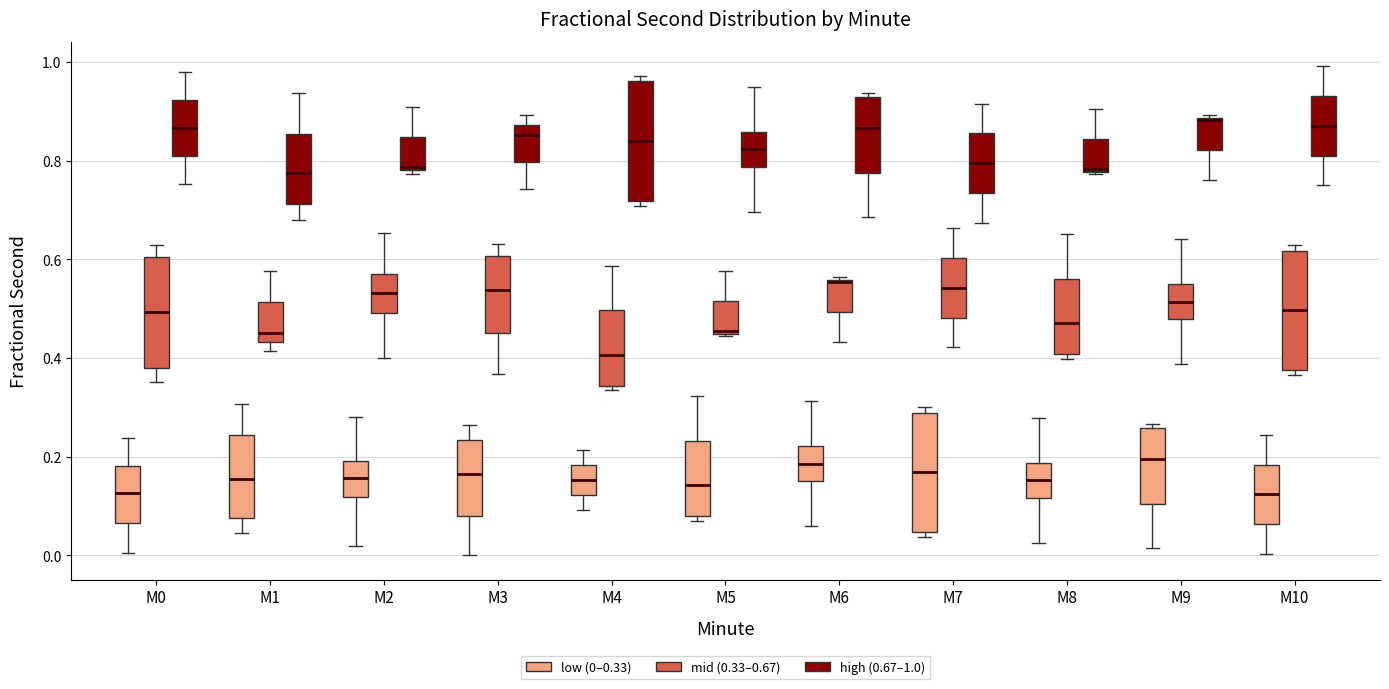

Reading left to right, transcribe this box plot: for each box, give where its median line is, the range the box spans, and where its two whiskers end, as read against the y-axis. The values are not printed on the chart, so give them approximately, as read against the axis.

M0 (low (0–0.33)): median 0.12, box 0.06 to 0.18, whiskers 0.00 to 0.24
M0 (mid (0.33–0.67)): median 0.50, box 0.38 to 0.60, whiskers 0.36 to 0.64
M0 (high (0.67–1.0)): median 0.86, box 0.80 to 0.92, whiskers 0.76 to 0.98
M1 (low (0–0.33)): median 0.16, box 0.08 to 0.24, whiskers 0.04 to 0.30
M1 (mid (0.33–0.67)): median 0.46, box 0.44 to 0.52, whiskers 0.42 to 0.58
M1 (high (0.67–1.0)): median 0.78, box 0.72 to 0.86, whiskers 0.68 to 0.94
M2 (low (0–0.33)): median 0.16, box 0.12 to 0.20, whiskers 0.02 to 0.28
M2 (mid (0.33–0.67)): median 0.54, box 0.50 to 0.56, whiskers 0.40 to 0.66
M2 (high (0.67–1.0)): median 0.78 (just above the box's lower edge), box 0.78 to 0.84, whiskers 0.78 (just below the box's lower edge) to 0.90
M3 (low (0–0.33)): median 0.16, box 0.08 to 0.24, whiskers 0.00 to 0.26
M3 (mid (0.33–0.67)): median 0.54, box 0.46 to 0.60, whiskers 0.36 to 0.64
M3 (high (0.67–1.0)): median 0.86, box 0.80 to 0.88, whiskers 0.74 to 0.90
M4 (low (0–0.33)): median 0.16, box 0.12 to 0.18, whiskers 0.10 to 0.22
M4 (mid (0.33–0.67)): median 0.40, box 0.34 to 0.50, whiskers 0.34 (just below the box's lower edge) to 0.58
M4 (high (0.67–1.0)): median 0.84, box 0.72 to 0.96, whiskers 0.70 to 0.98
M5 (low (0–0.33)): median 0.14, box 0.08 to 0.24, whiskers 0.08 (just below the box's lower edge) to 0.32
M5 (mid (0.33–0.67)): median 0.46, box 0.44 to 0.52, whiskers 0.44 to 0.58
M5 (high (0.67–1.0)): median 0.82, box 0.78 to 0.86, whiskers 0.70 to 0.94
M6 (low (0–0.33)): median 0.18, box 0.14 to 0.22, whiskers 0.06 to 0.32
M6 (mid (0.33–0.67)): median 0.56, box 0.50 to 0.56, whiskers 0.44 to 0.56
M6 (high (0.67–1.0)): median 0.86, box 0.78 to 0.92, whiskers 0.68 to 0.94
M7 (low (0–0.33)): median 0.16, box 0.04 to 0.28, whiskers 0.04 (just below the box's lower edge) to 0.30
M7 (mid (0.33–0.67)): median 0.54, box 0.48 to 0.60, whiskers 0.42 to 0.66
M7 (high (0.67–1.0)): median 0.80, box 0.74 to 0.86, whiskers 0.68 to 0.92
M8 (low (0–0.33)): median 0.16, box 0.12 to 0.18, whiskers 0.02 to 0.28
M8 (mid (0.33–0.67)): median 0.48, box 0.40 to 0.56, whiskers 0.40 (just below the box's lower edge) to 0.66
M8 (high (0.67–1.0)): median 0.78, box 0.78 to 0.84, whiskers 0.78 to 0.90
M9 (low (0–0.33)): median 0.20, box 0.10 to 0.26, whiskers 0.02 to 0.26 (just above the box's upper edge)
M9 (mid (0.33–0.67)): median 0.52, box 0.48 to 0.54, whiskers 0.38 to 0.64
M9 (high (0.67–1.0)): median 0.88, box 0.82 to 0.88, whiskers 0.76 to 0.90
M10 (low (0–0.33)): median 0.12, box 0.06 to 0.18, whiskers 0.00 to 0.24
M10 (mid (0.33–0.67)): median 0.50, box 0.38 to 0.62, whiskers 0.36 to 0.62 (just above the box's upper edge)
M10 (high (0.67–1.0)): median 0.88, box 0.82 to 0.94, whiskers 0.76 to 1.00